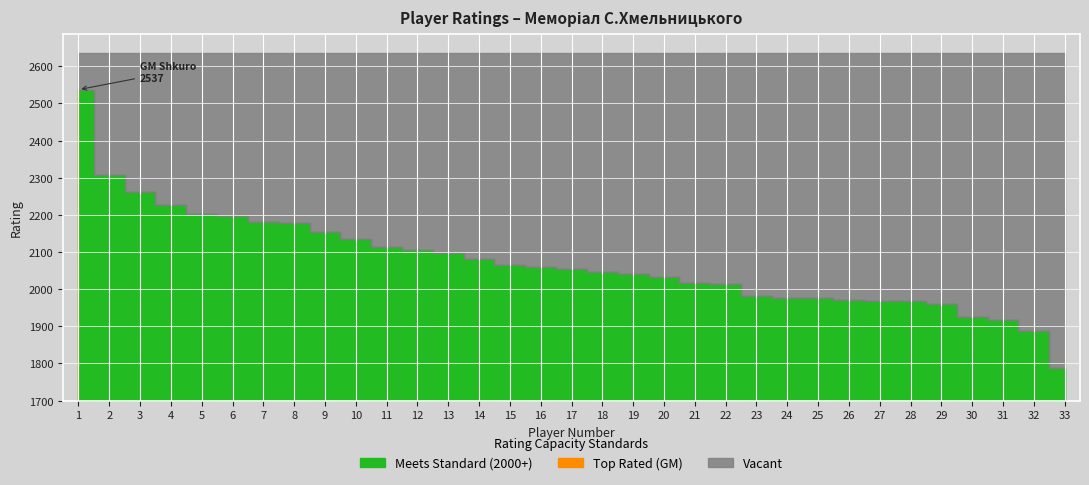

How many values exceed 2053?

16